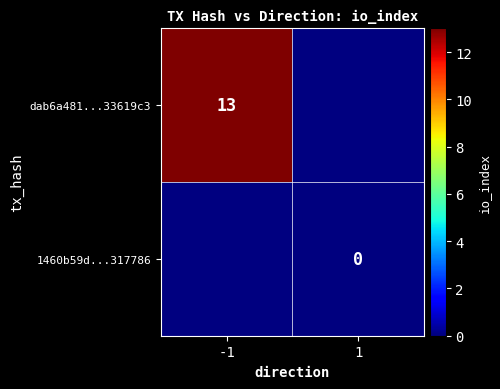

The dab6a481...33619c3 series shows 21 at -1. True or false?

False